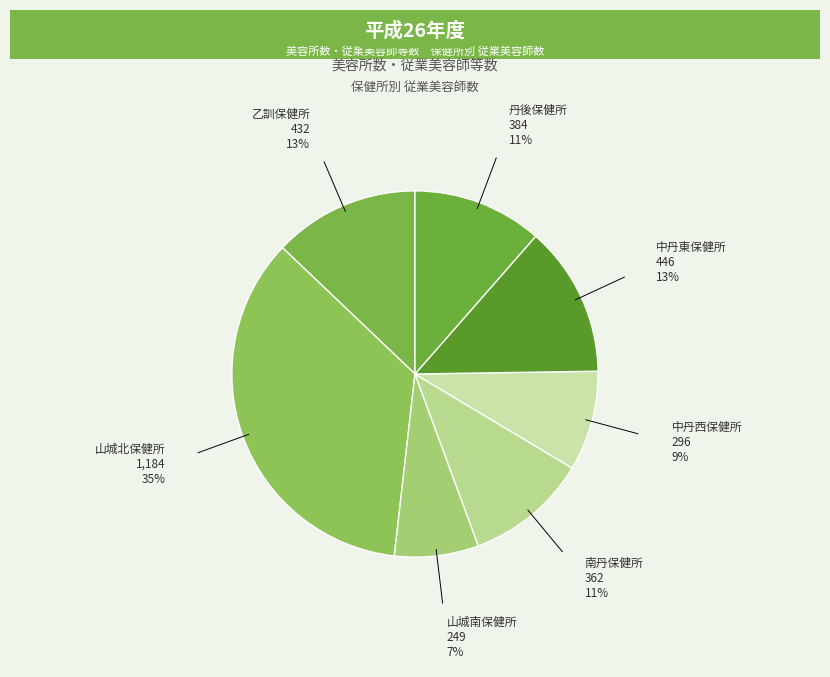

Which slice is the smallest?

山城南保健所